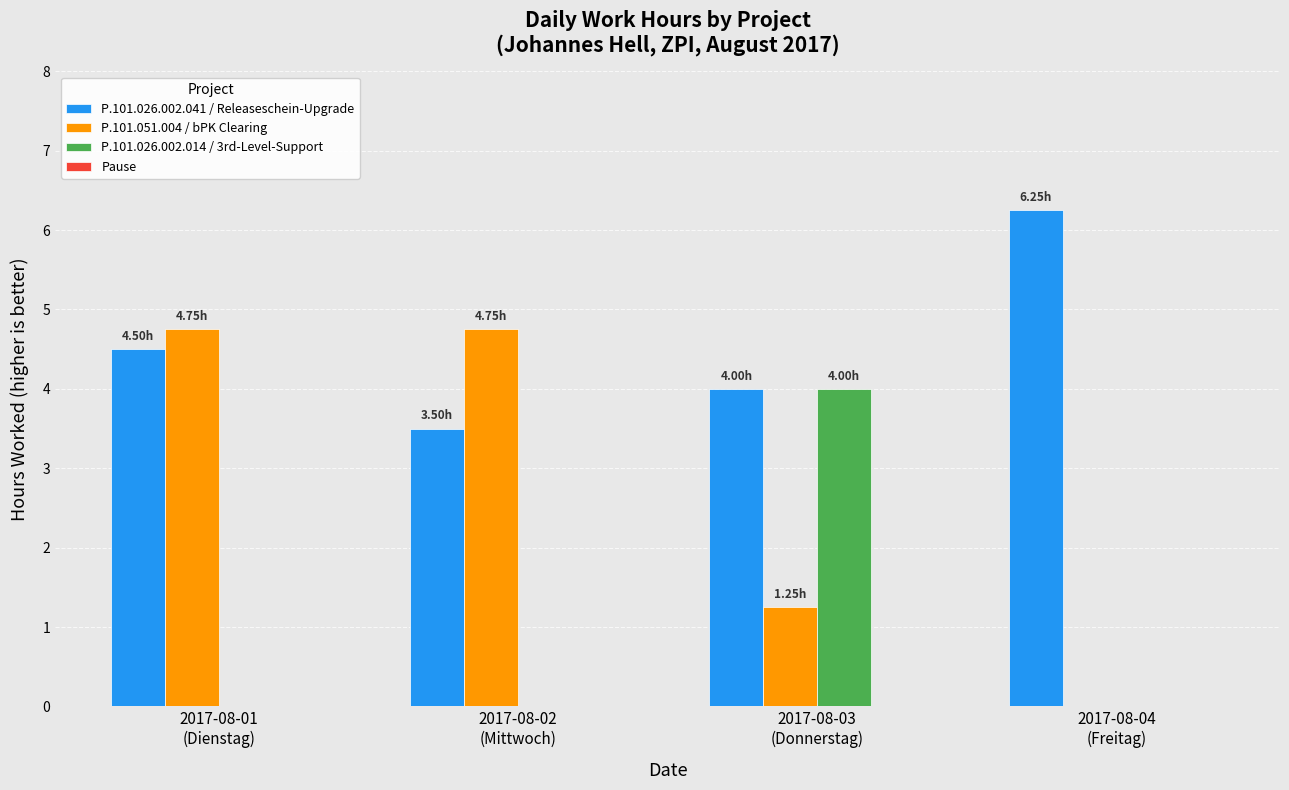

Which series has the largest total across all categories?

P.101.026.002.041 / Releaseschein-Upgrade